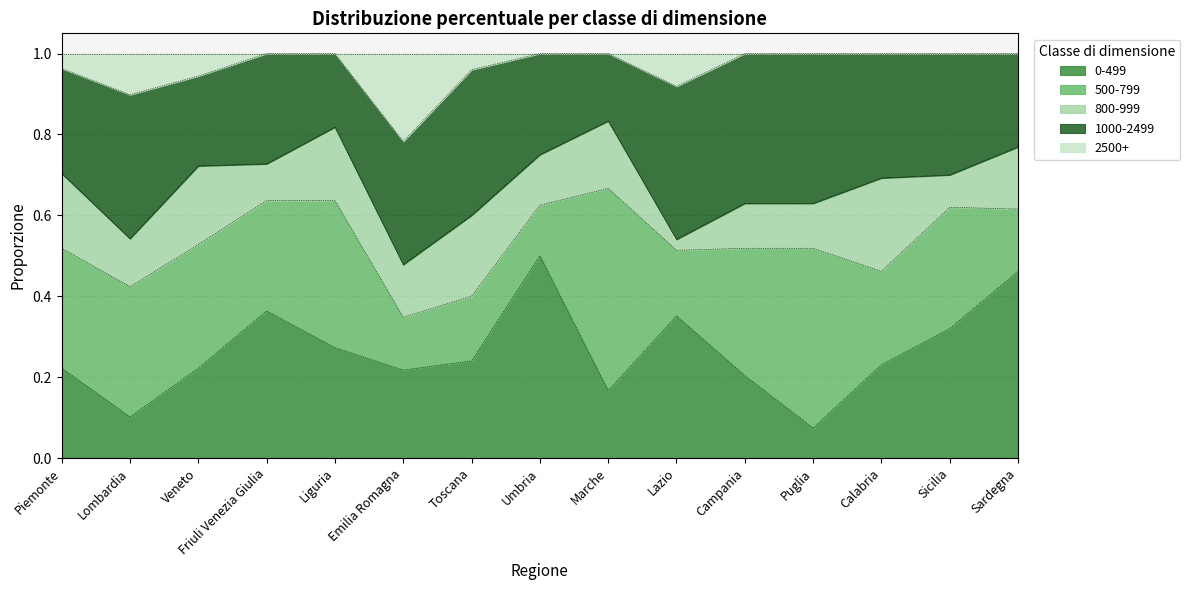

What is the lowest value of the 500-799 series?

0.1